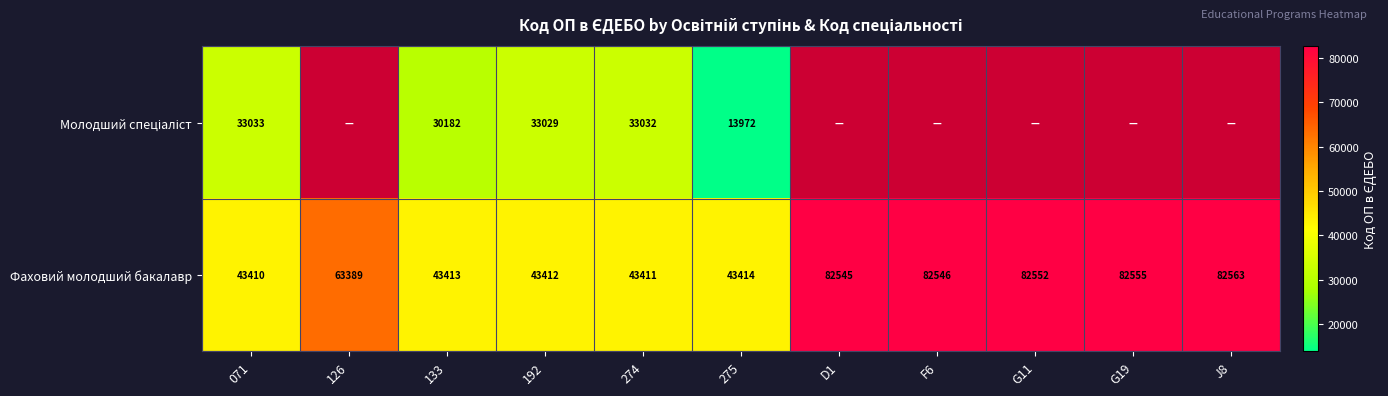

Which category has the highest value in the Фаховий молодший бакалавр series?

J8